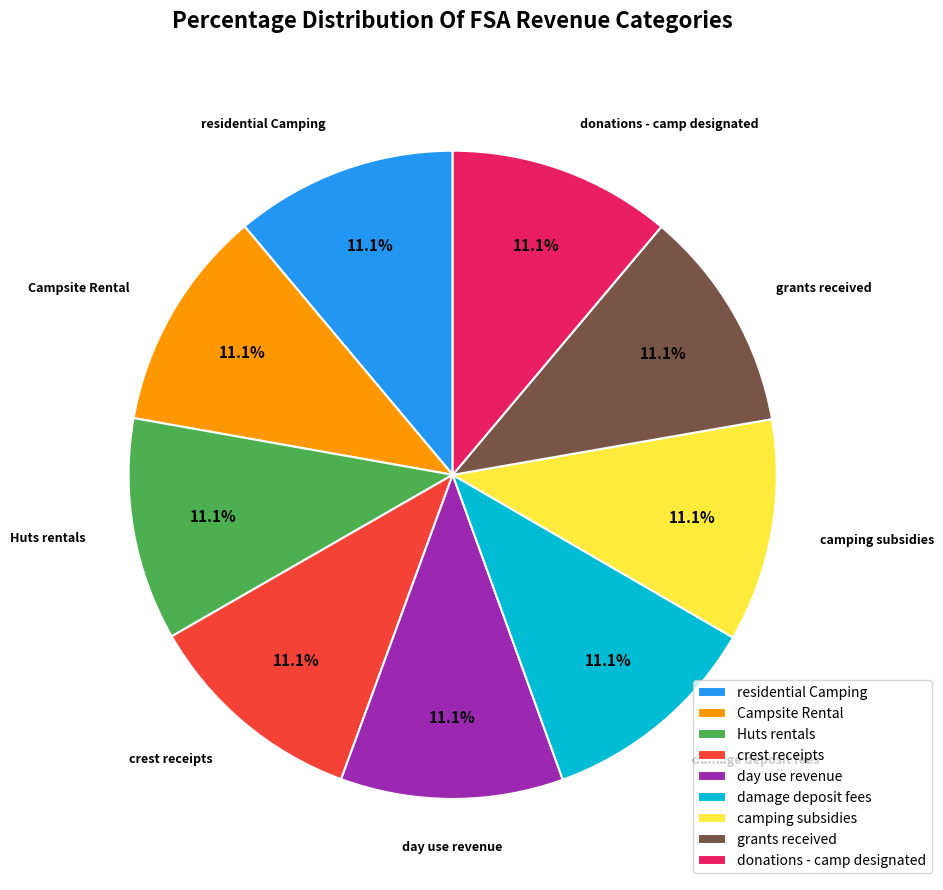

Approximately how many times larger is the value at camping subsidies compared to residential Camping?

1.0